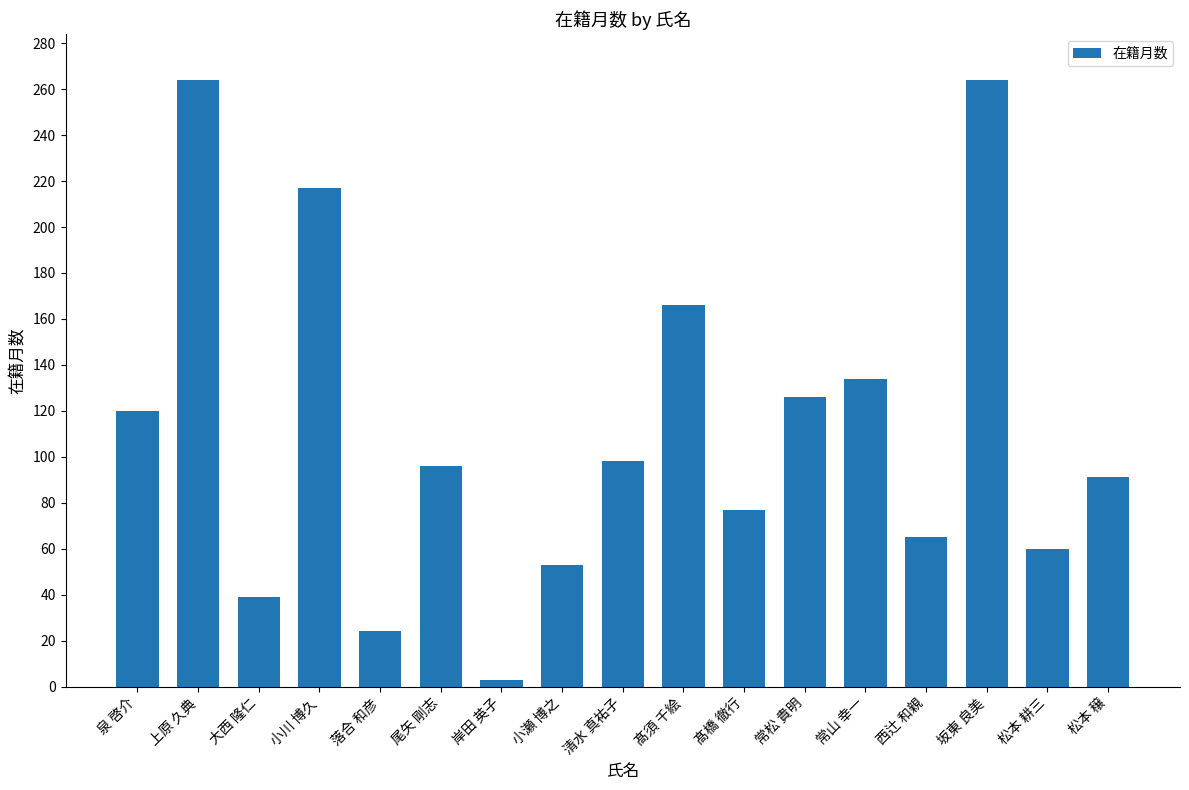

Read the value at 常松 貴明, to the nearest 10.

130